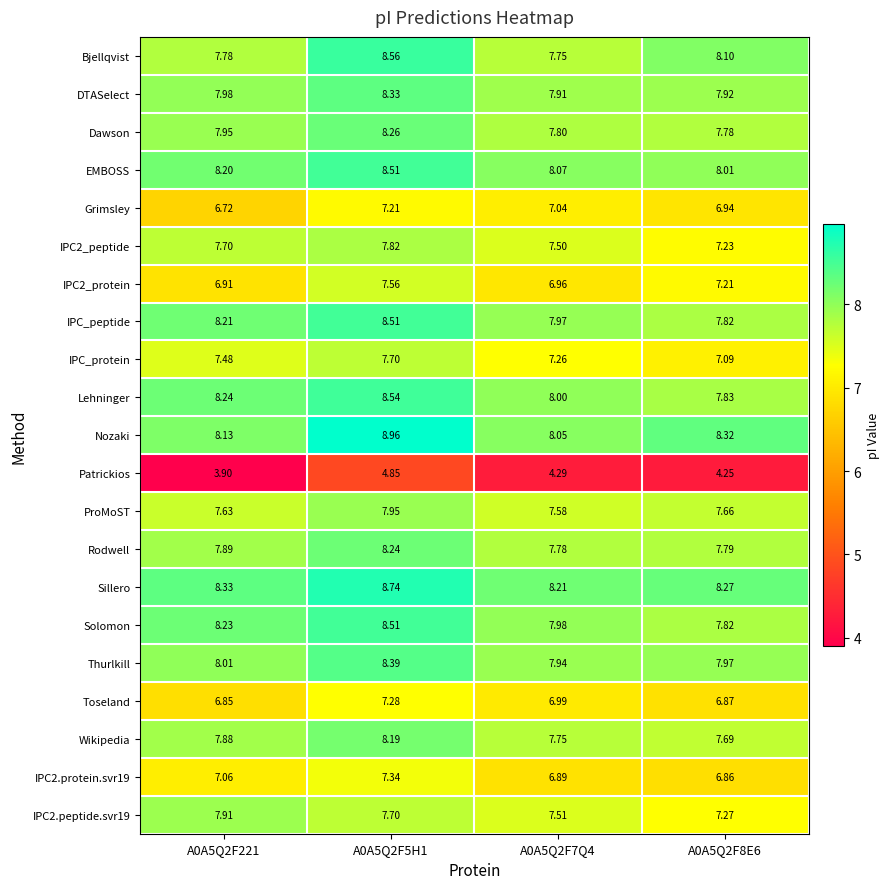

Count the number of categories in the chart.

4